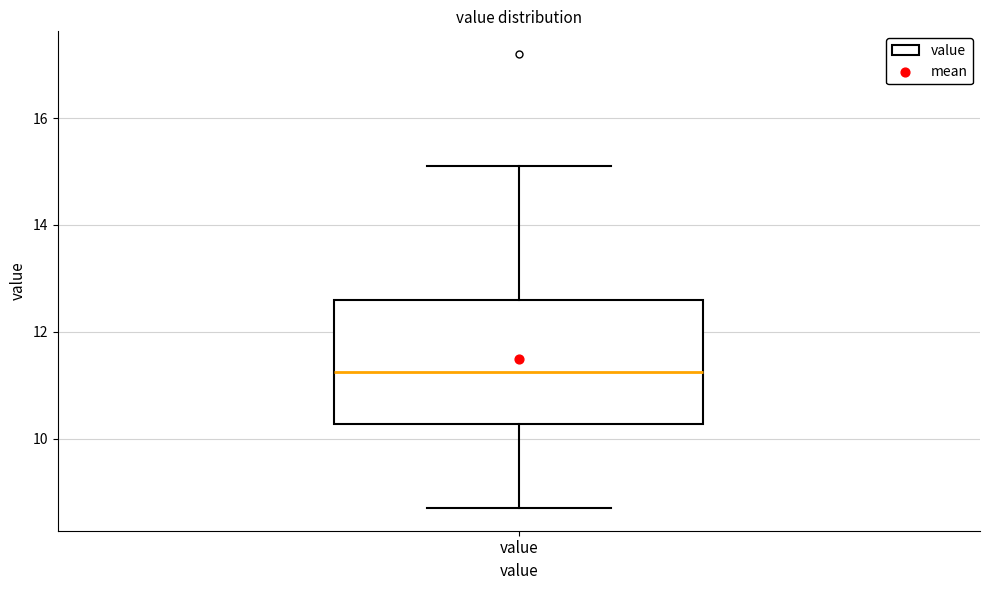

Where is the upper edge of the box for value on the y-axis? The values are not printed on the chart, so give them approximately, as read against the axis.

12.6